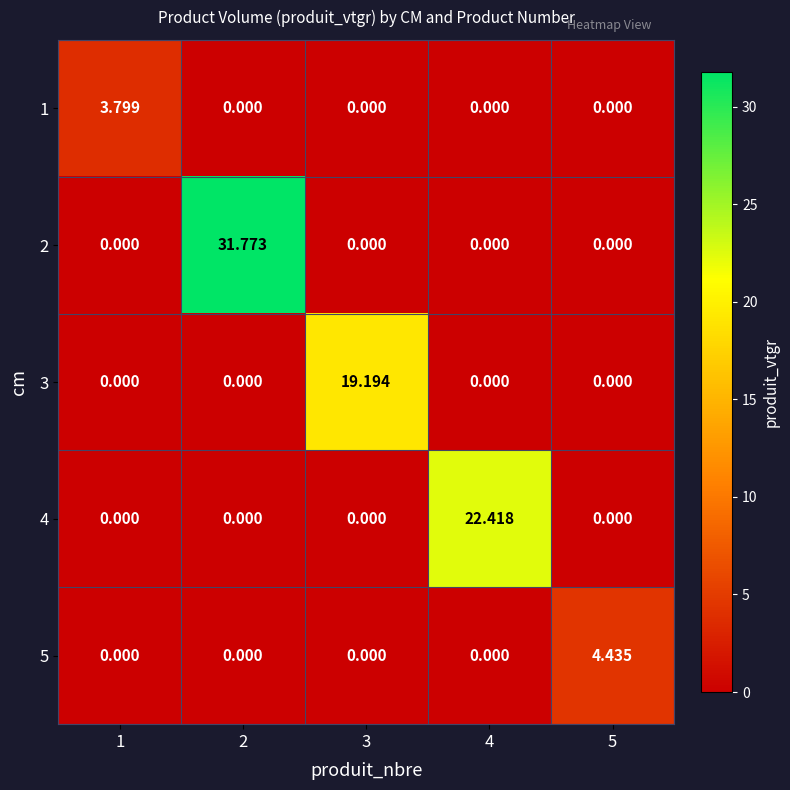

Is the value of 2 at 2 greater than the value of 5 at 1?

Yes